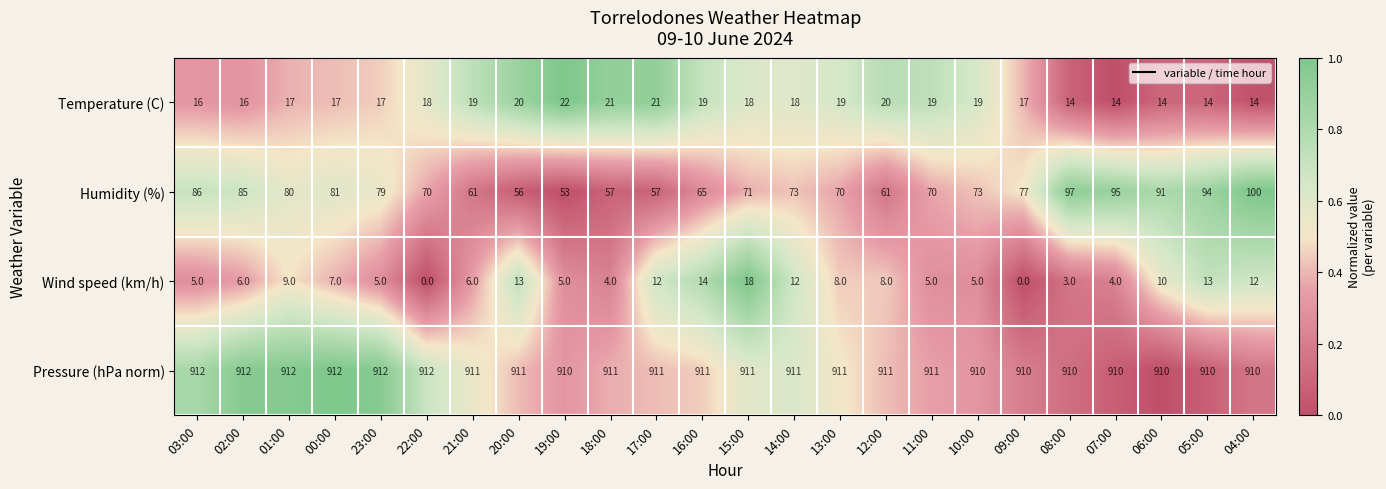

How many data points does each series have?

24